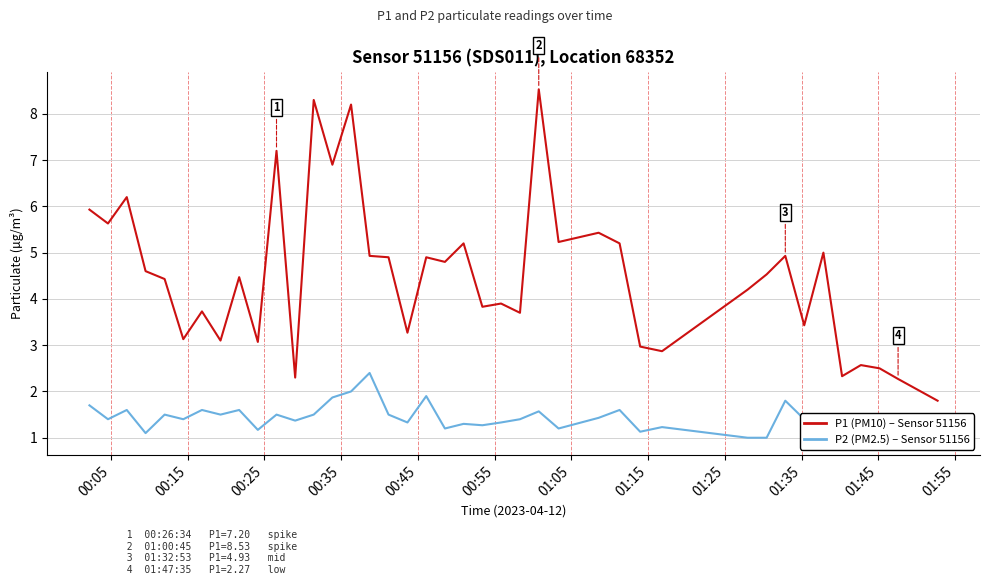

At 01:25, list the series in order from smallest to largest.

P2 (PM2.5), P1 (PM10)